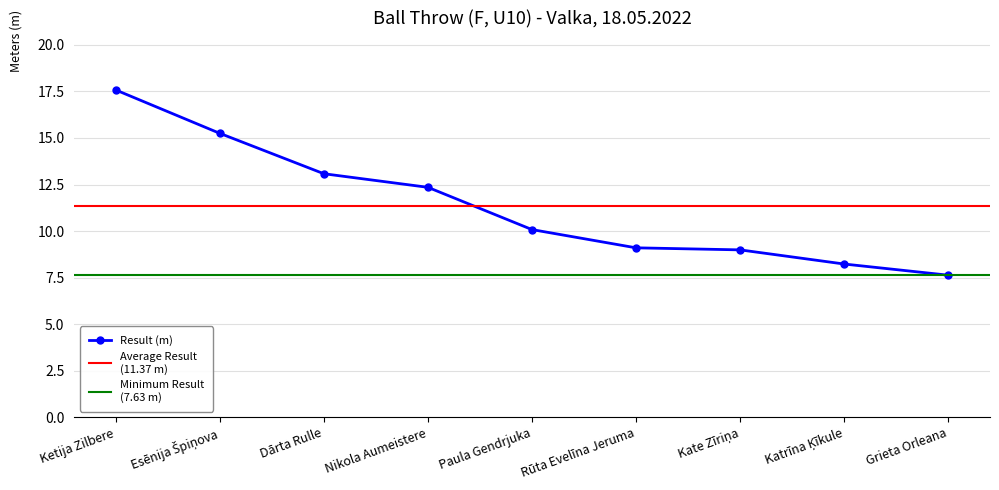

Reading left to right, list all the values displayed in this chart.

17.6	15.2	13.1	12.3	10.1	9.1	9.0	8.2	7.6